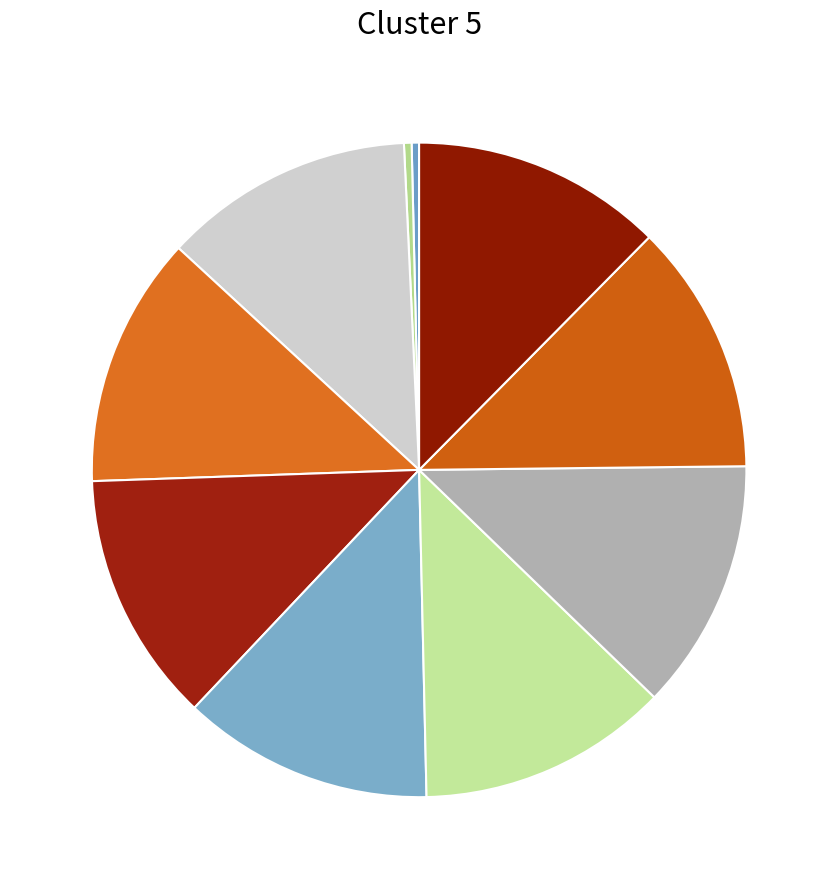

How many segments does this pie chart have?

10